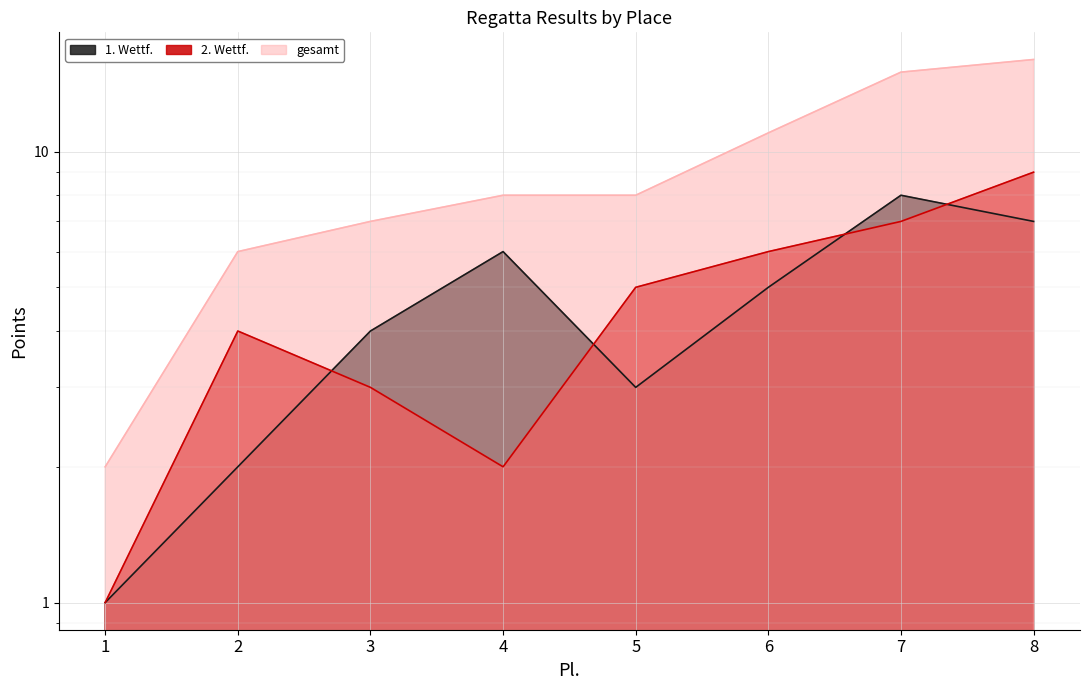

How many distinct data groups are displayed?

3